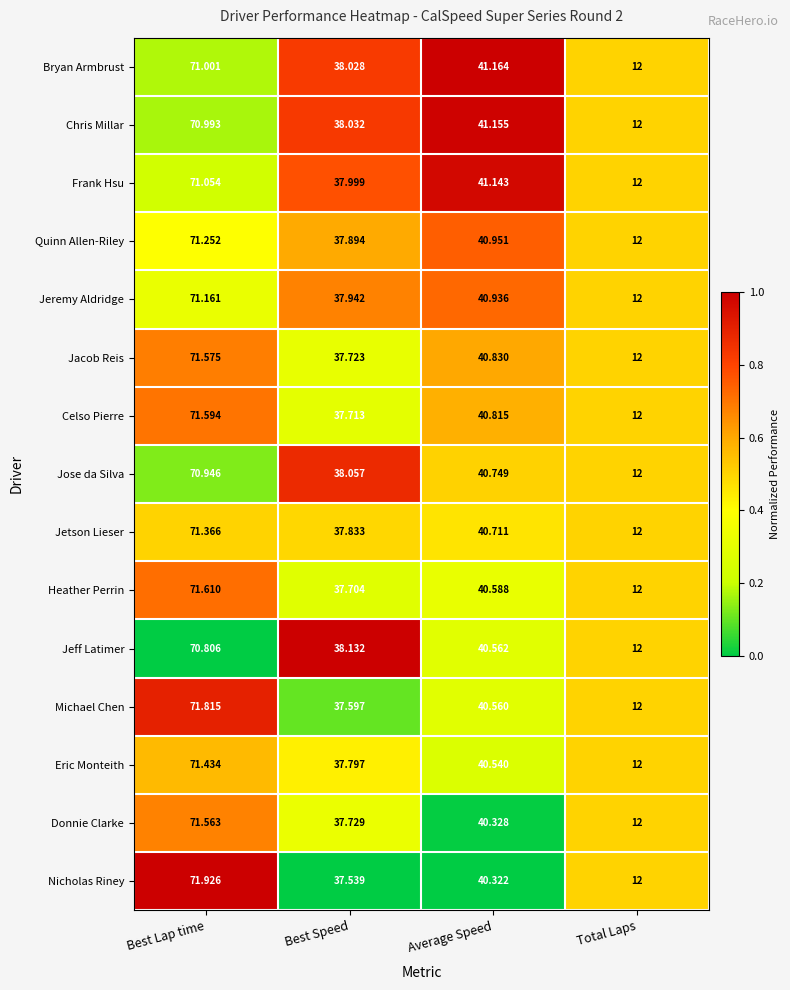

Which label corresponds to the largest value in the chart?

Best Lap time